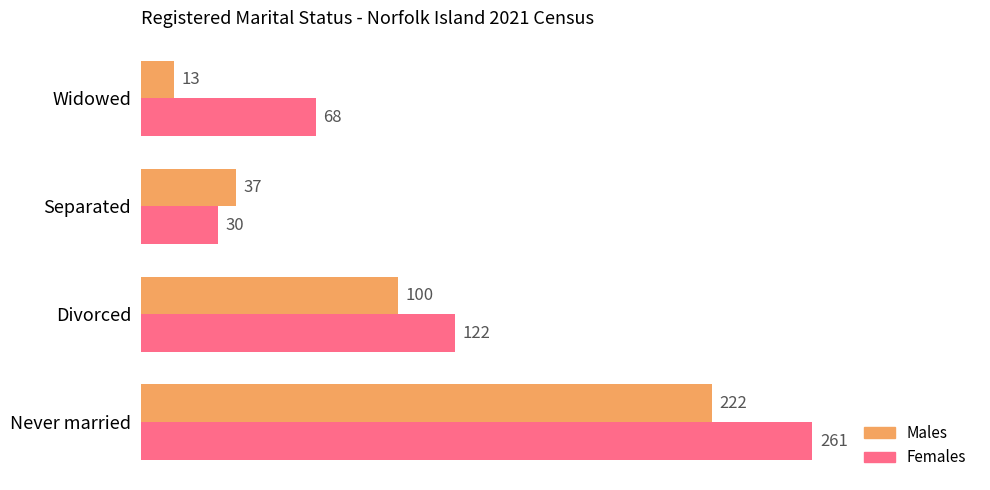

Which series has the largest total across all categories?

Females